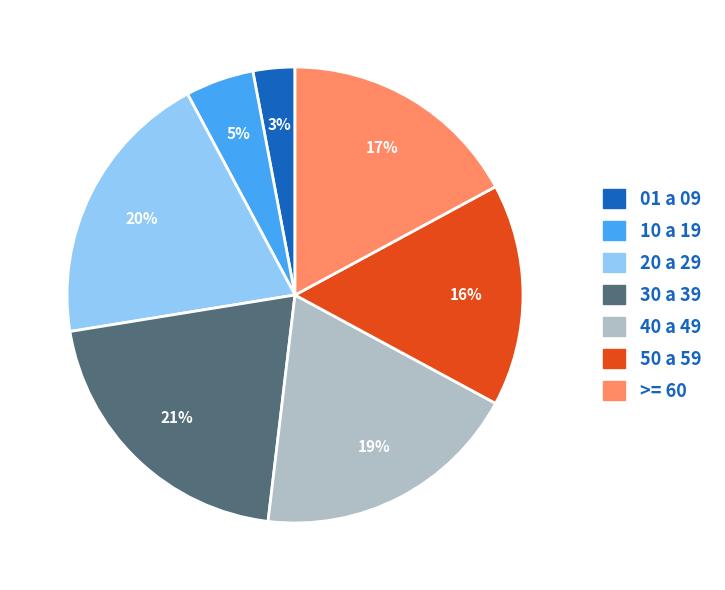

Rank the categories by value from lowest to highest.

01 a 09, 10 a 19, 50 a 59, >= 60, 40 a 49, 20 a 29, 30 a 39